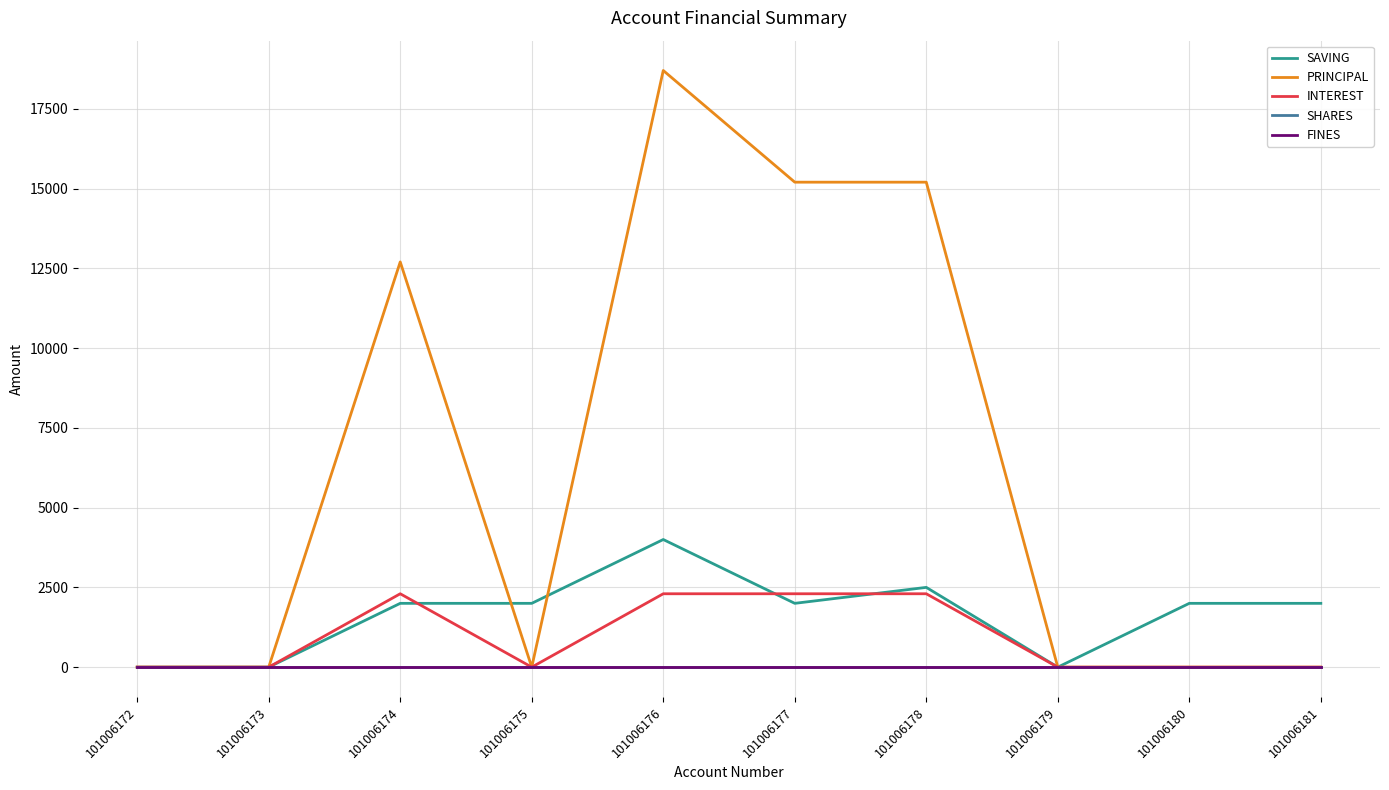

At 101006179, list the series in order from smallest to largest.

SAVING, PRINCIPAL, INTEREST, SHARES, FINES